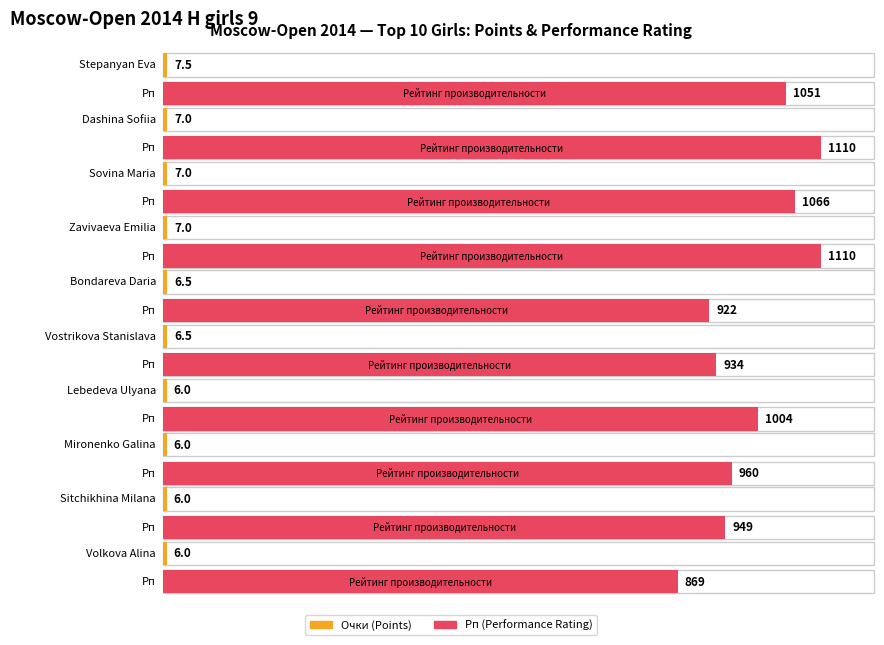

What is the sum of the Рп values at Sitchikhina Milana and Stepanyan Eva?

2000.0